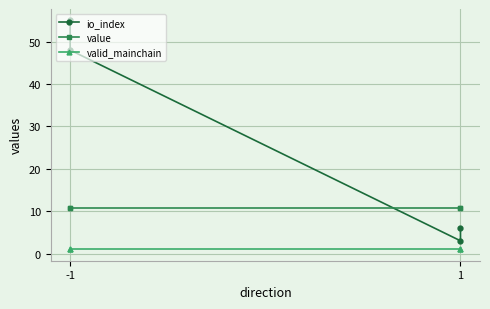

What is the sum of all io_index values?

112.0